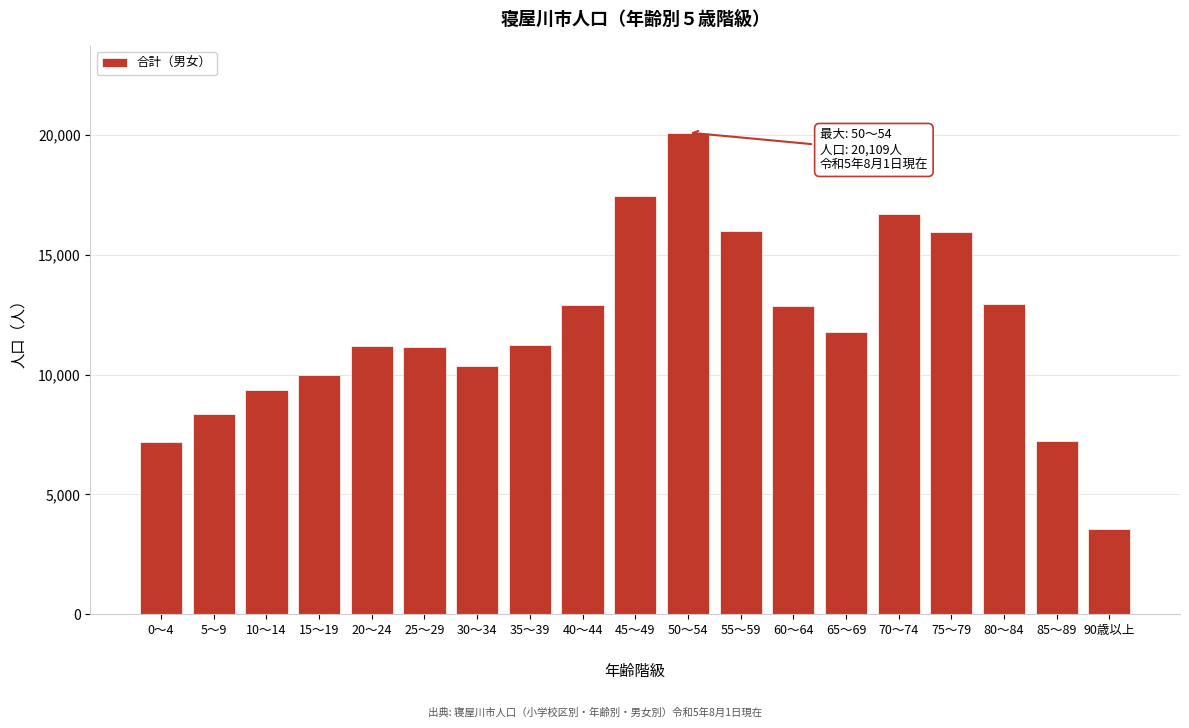

What is the greatest value displayed?

20109